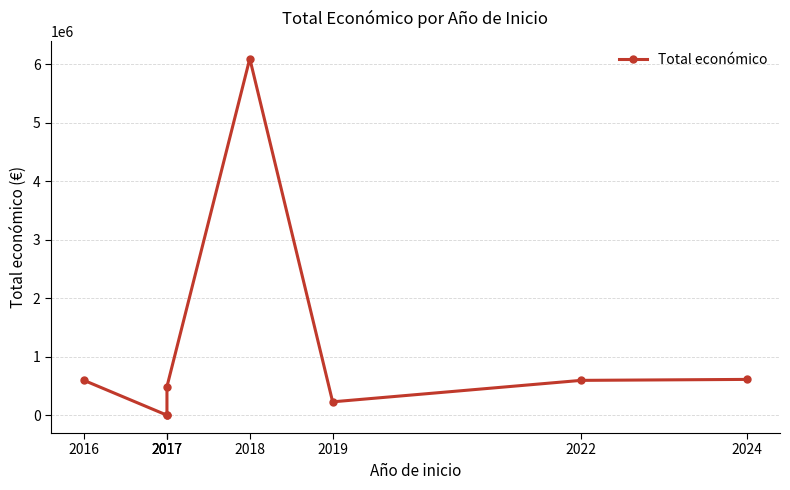

The chart shows a value of 307239 at 2022. True or false?

False